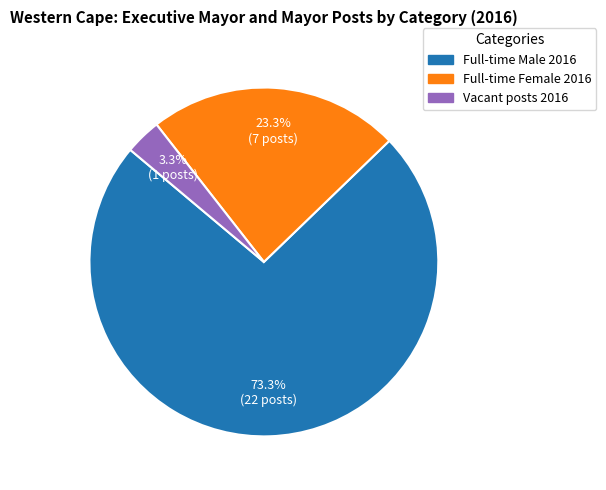

How many slices are in this pie chart?

3